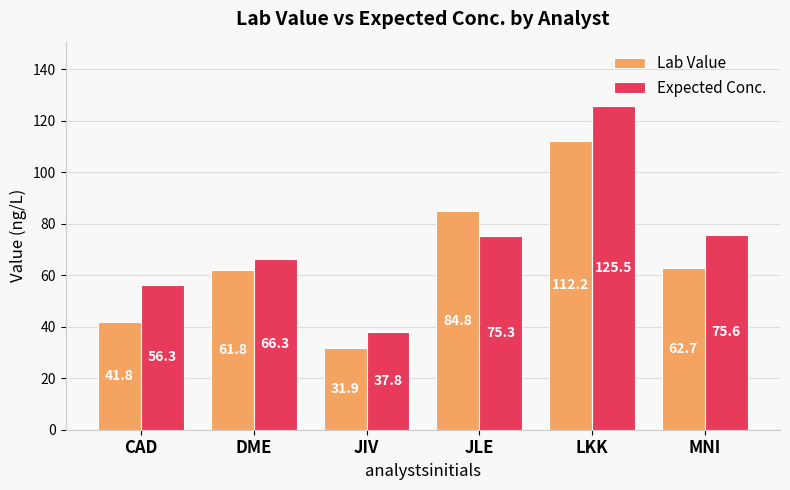

What is the minimum value for Expected Conc.?

37.8